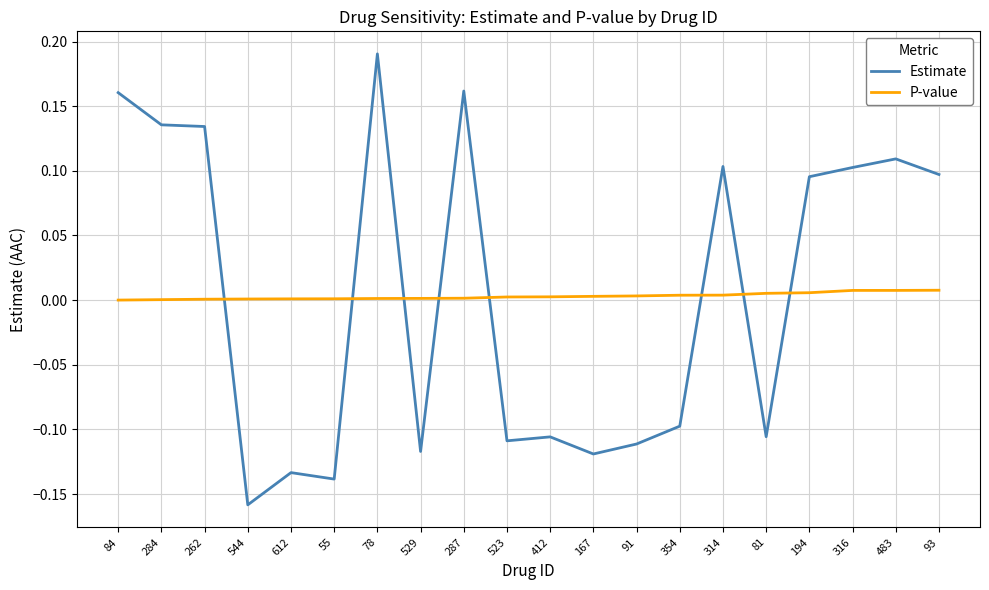

True or false: Estimate has more than 0 points higher than both neighbors.

True